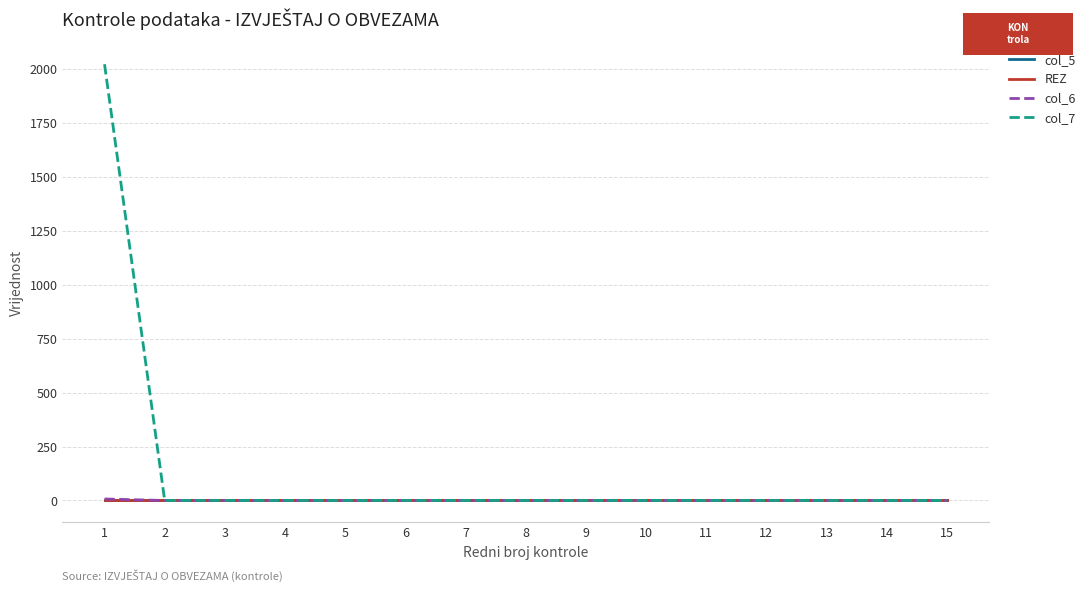

Is this an area chart (filled region under the line)?

No